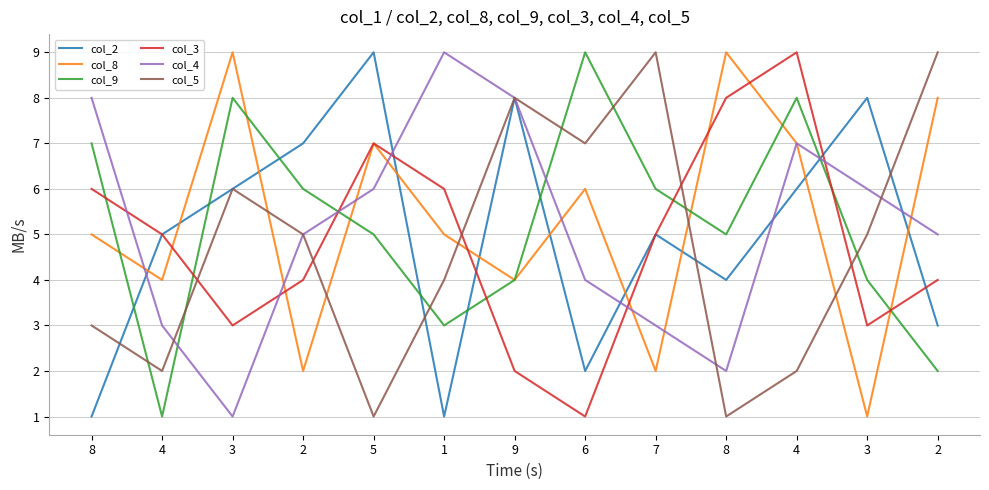

What are all the series names shown in the legend?

col_2, col_8, col_9, col_3, col_4, col_5